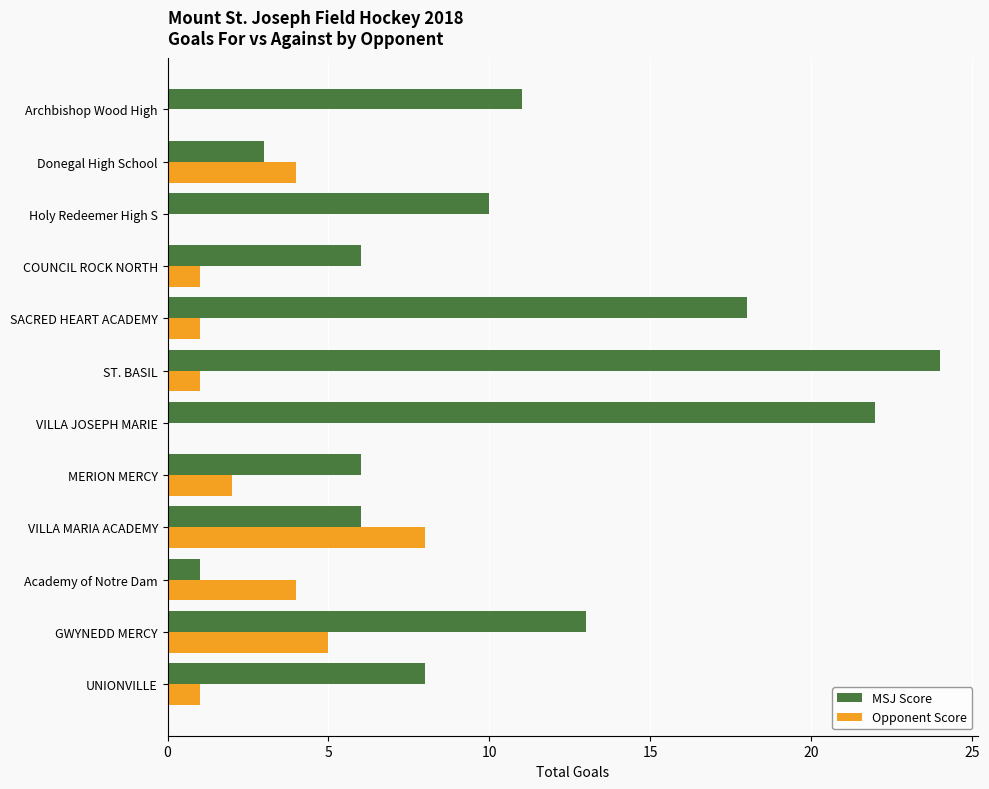

What is the sum of all Opponent Score values?

27